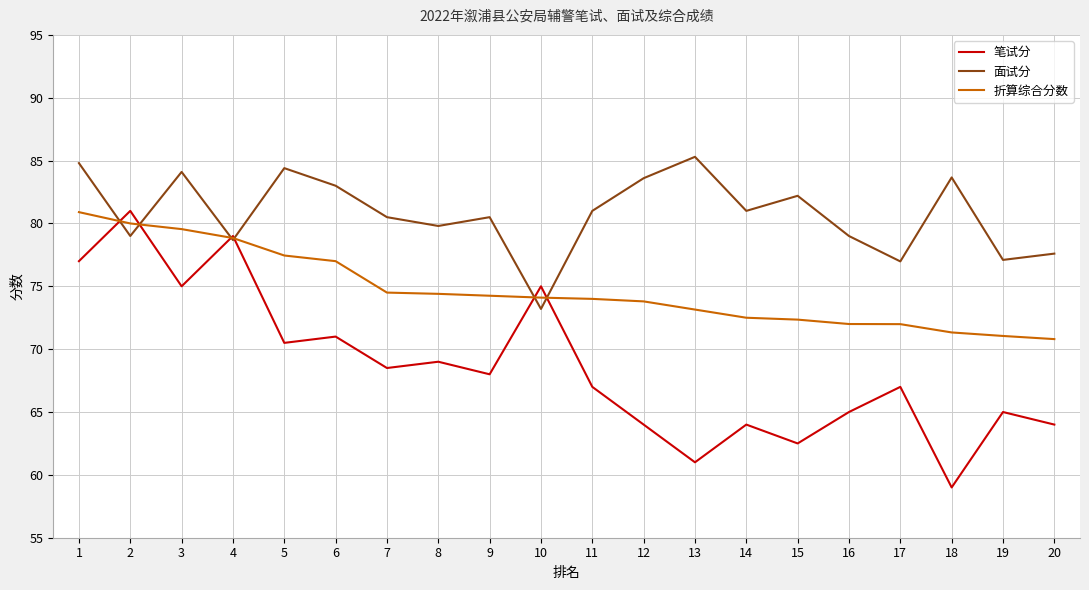

Rank the series at 5 from lowest to highest value.

笔试分, 折算综合分数, 面试分